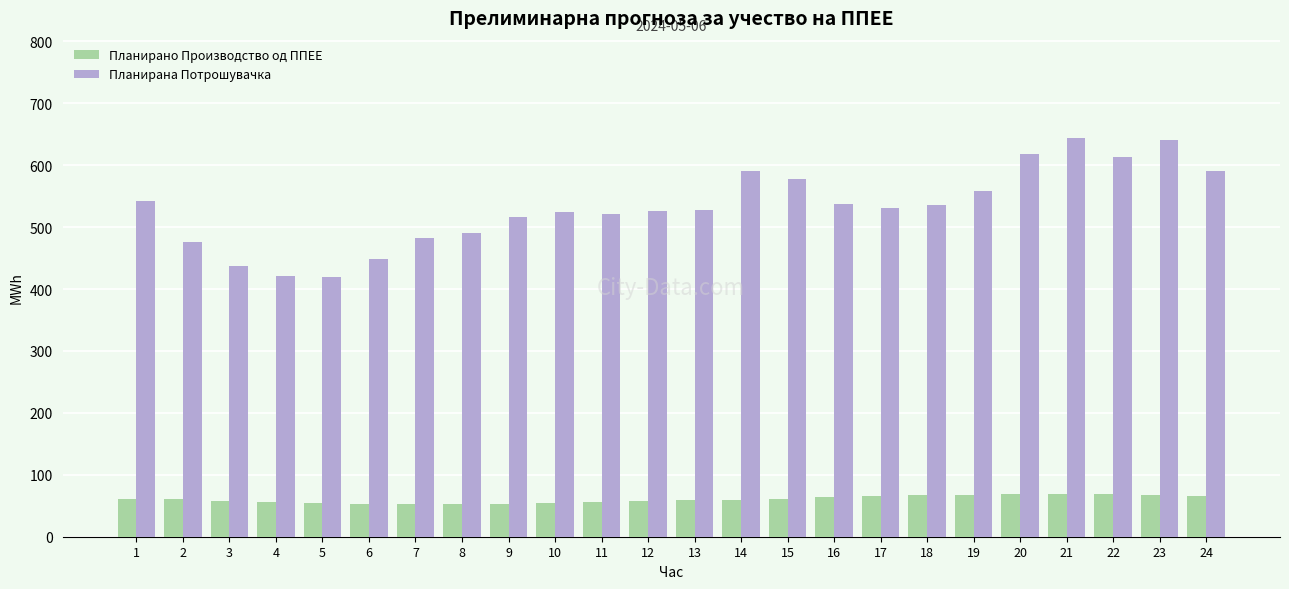

Rank the series by their maximum value, from highest to lowest.

Планирана Потрошувачка, Планирано Производство од ППЕЕ